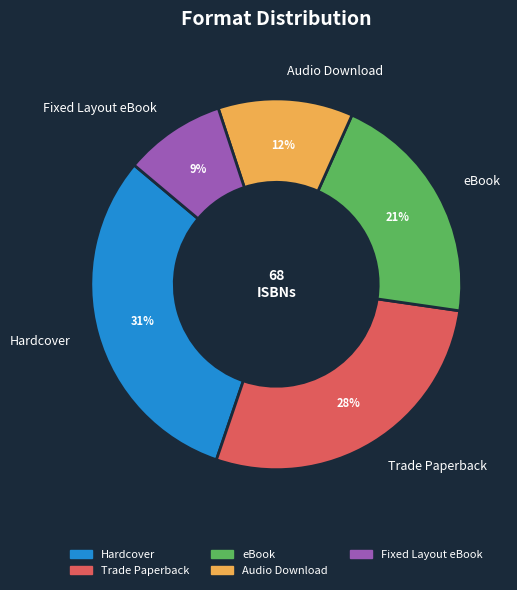

To the nearest percent, what is the average slice percentage?

20%